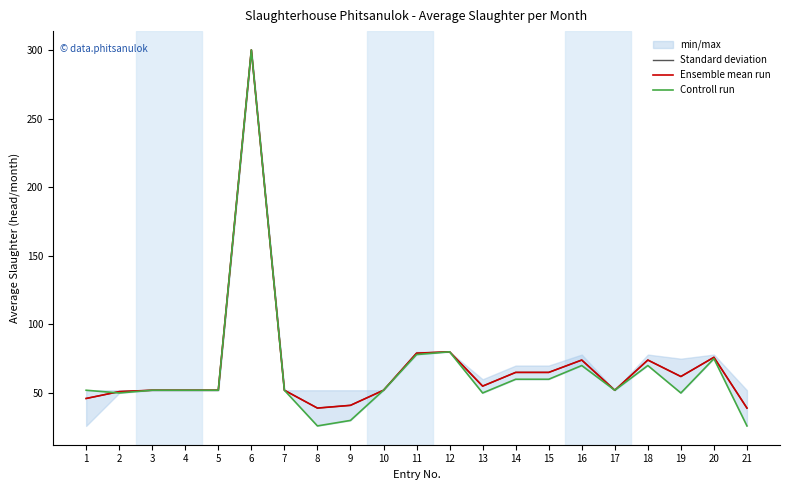

What is the sum of the Controll run values at 17 and 12?

132